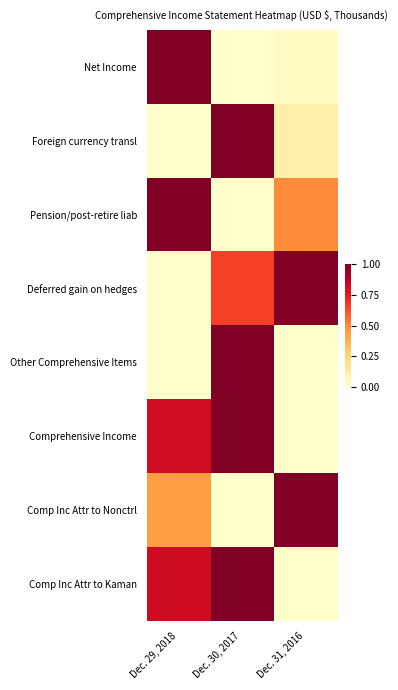

Between Dec. 31, 2016 and Dec. 29, 2018, which is larger?

Dec. 29, 2018